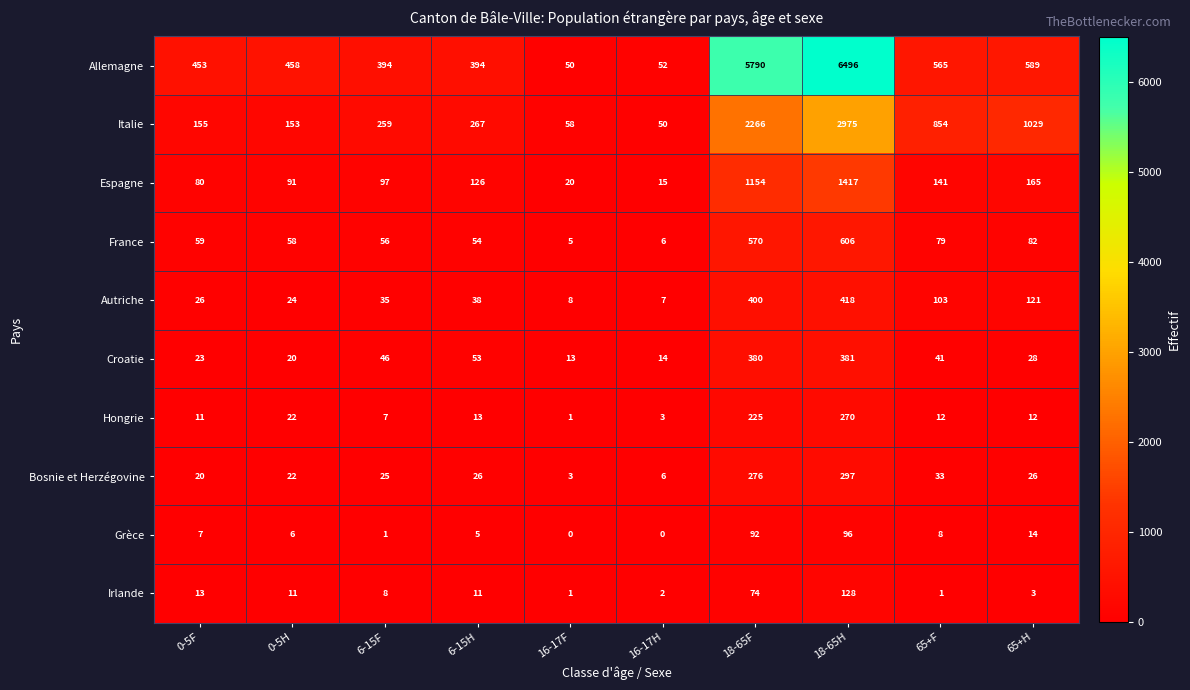

At which category is the sum across all series the highest?

18-65H